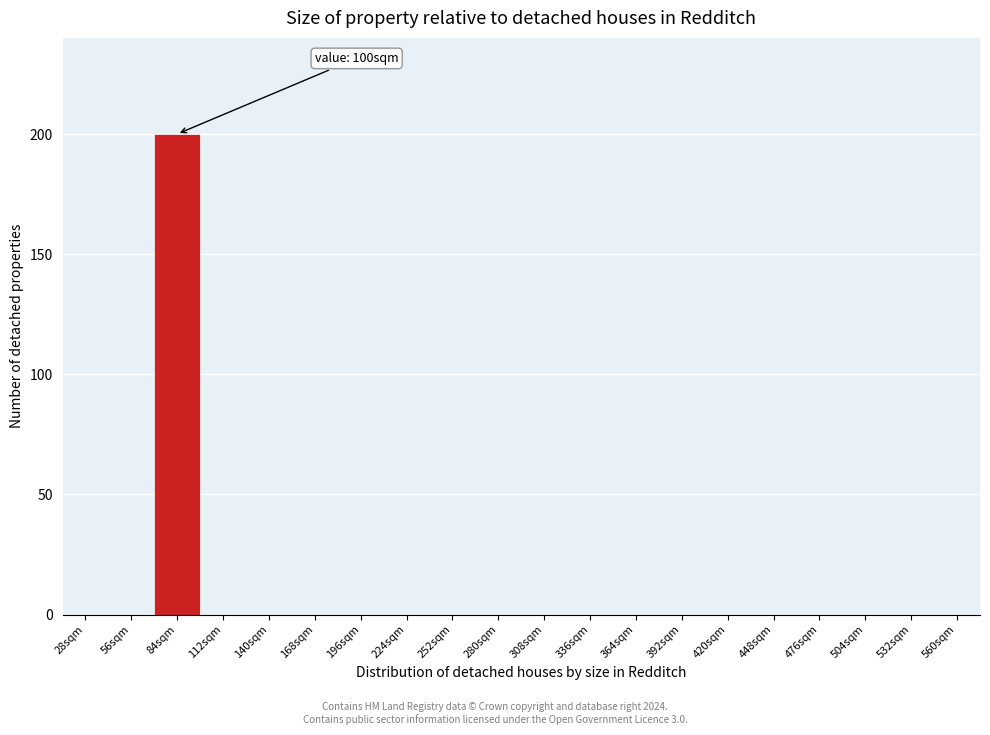

Reading left to right, what are all the values shown in this chart?

28sqm=0	56sqm=0	84sqm=200	112sqm=0	140sqm=0	168sqm=0	196sqm=0	224sqm=0	252sqm=0	280sqm=0	308sqm=0	336sqm=0	364sqm=0	392sqm=0	420sqm=0	448sqm=0	476sqm=0	504sqm=0	532sqm=0	560sqm=0